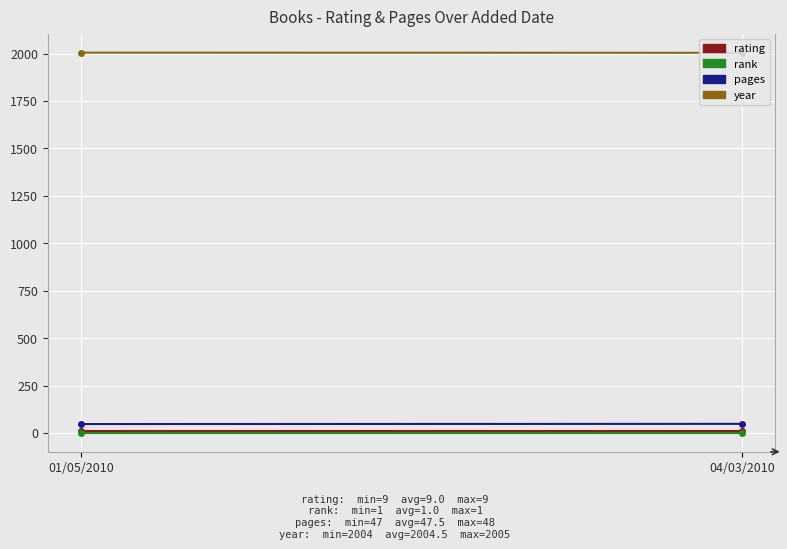

What is the total value across all series at 04/03/2010?

2062